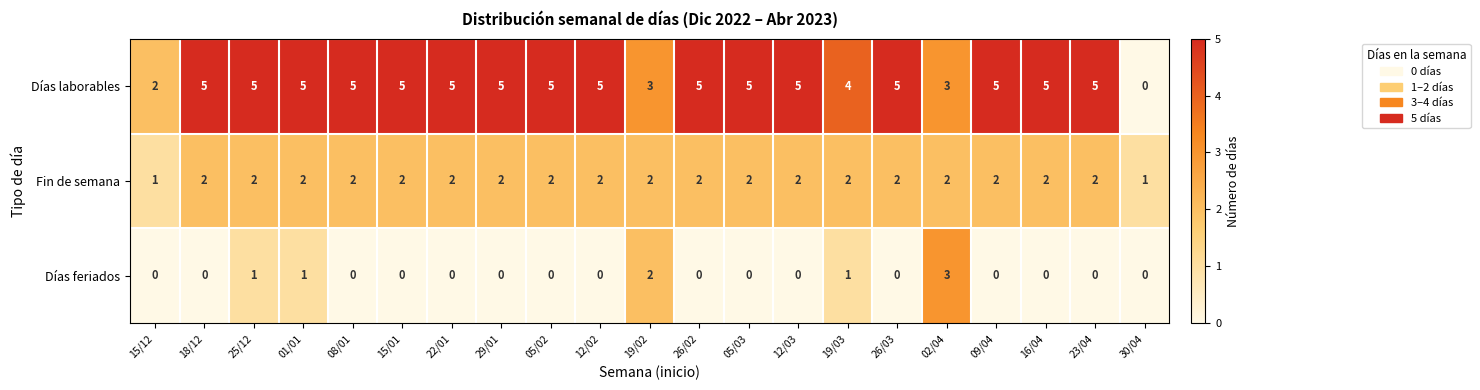

What is the total value across all series at 22/01?

7